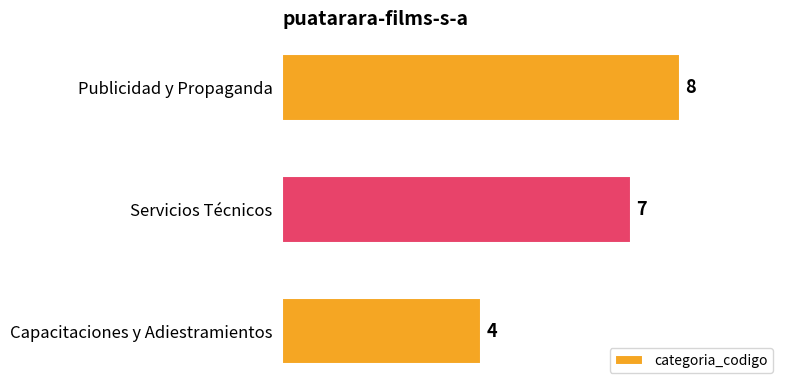

Reading bottom to top, what are all the values shown in this chart?

Capacitaciones y Adiestramientos=4	Servicios Técnicos=7	Publicidad y Propaganda=8